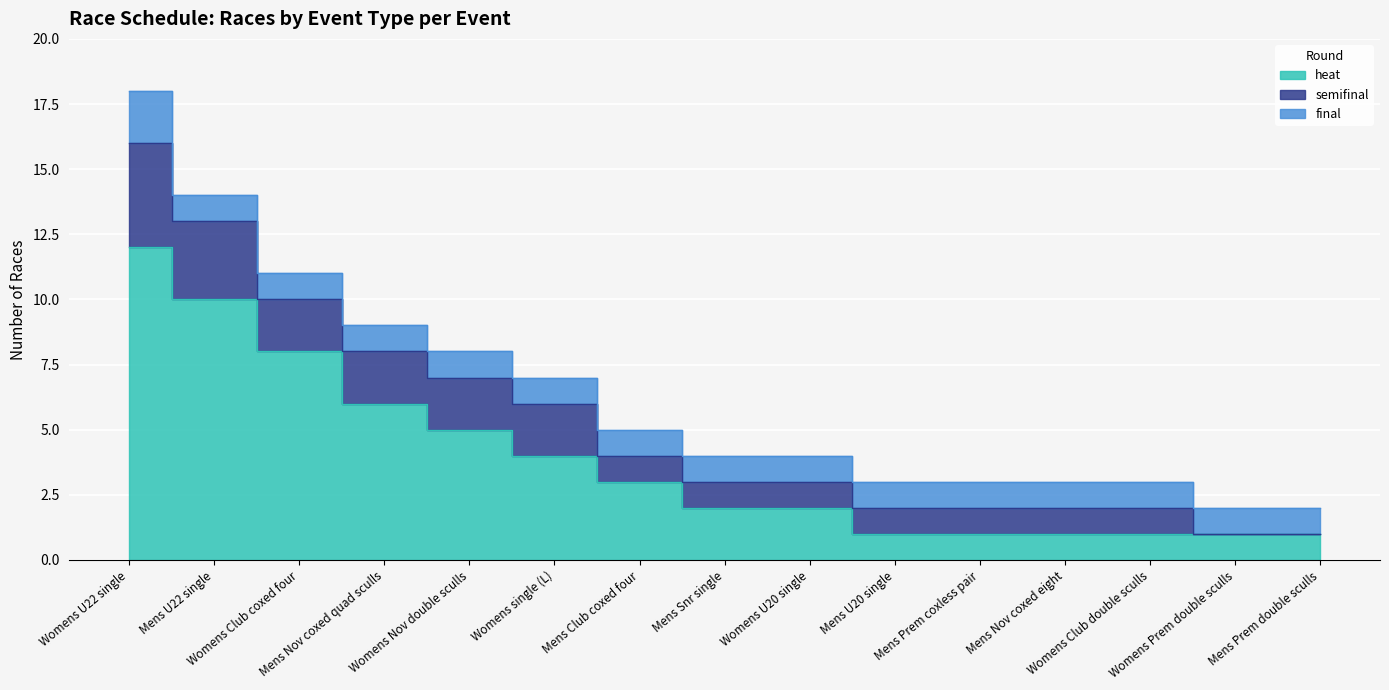

What is the lowest value of the final series?

1